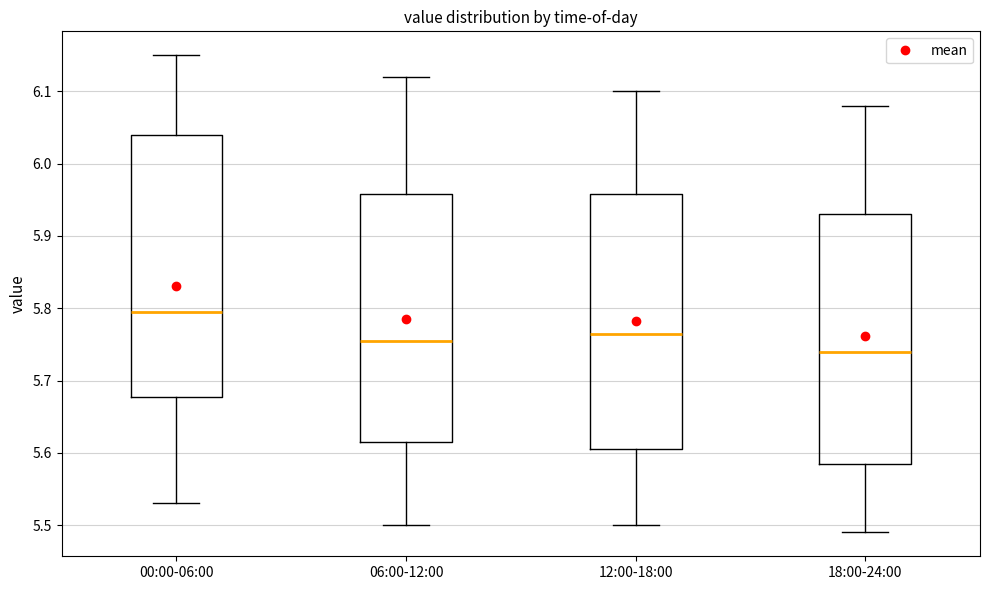

Reading left to right, read every box against the y-axis: the position of its median line, the range the box covers, and the ends of its whiskers. The values are not printed on the chart, so give them approximately, as read against the axis.

00:00-06:00: median 5.80, box 5.68 to 6.04, whiskers 5.53 to 6.15
06:00-12:00: median 5.76, box 5.62 to 5.96, whiskers 5.50 to 6.12
12:00-18:00: median 5.77, box 5.61 to 5.96, whiskers 5.50 to 6.10
18:00-24:00: median 5.74, box 5.59 to 5.93, whiskers 5.49 to 6.08